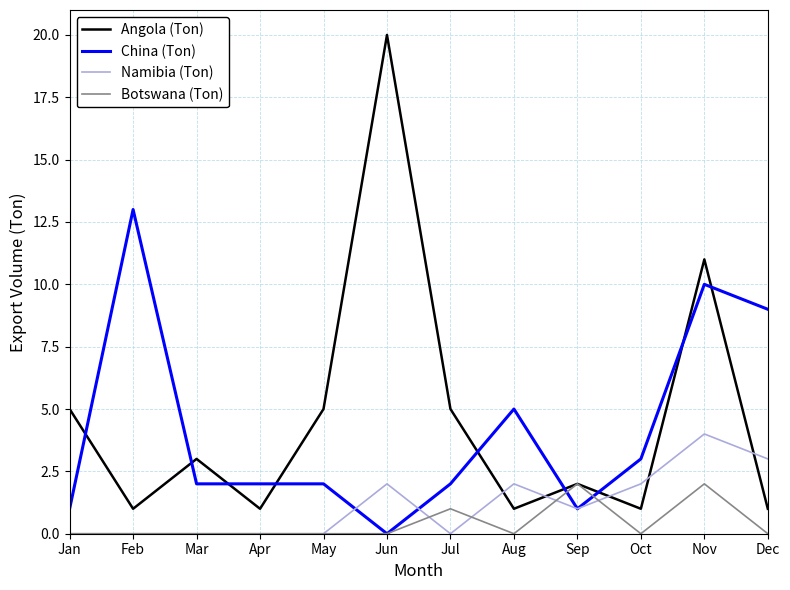

The value of Namibia (Ton) at May is 0. True or false?

True